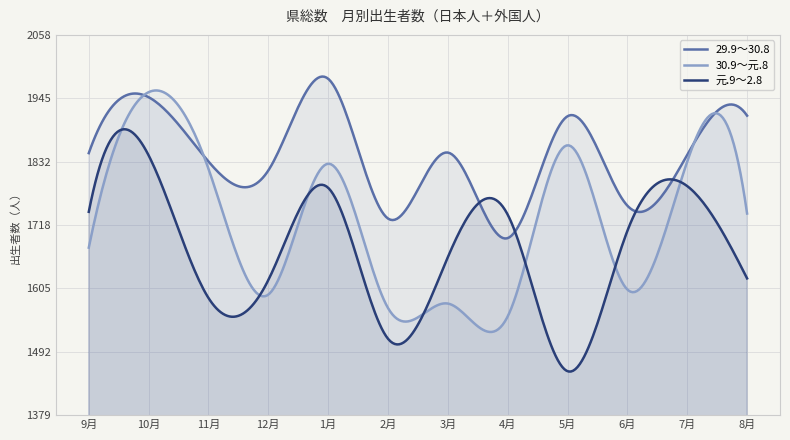

Which series ends up on top after the final intersection of 元.9～2.8 and 30.9～元.8?

30.9～元.8